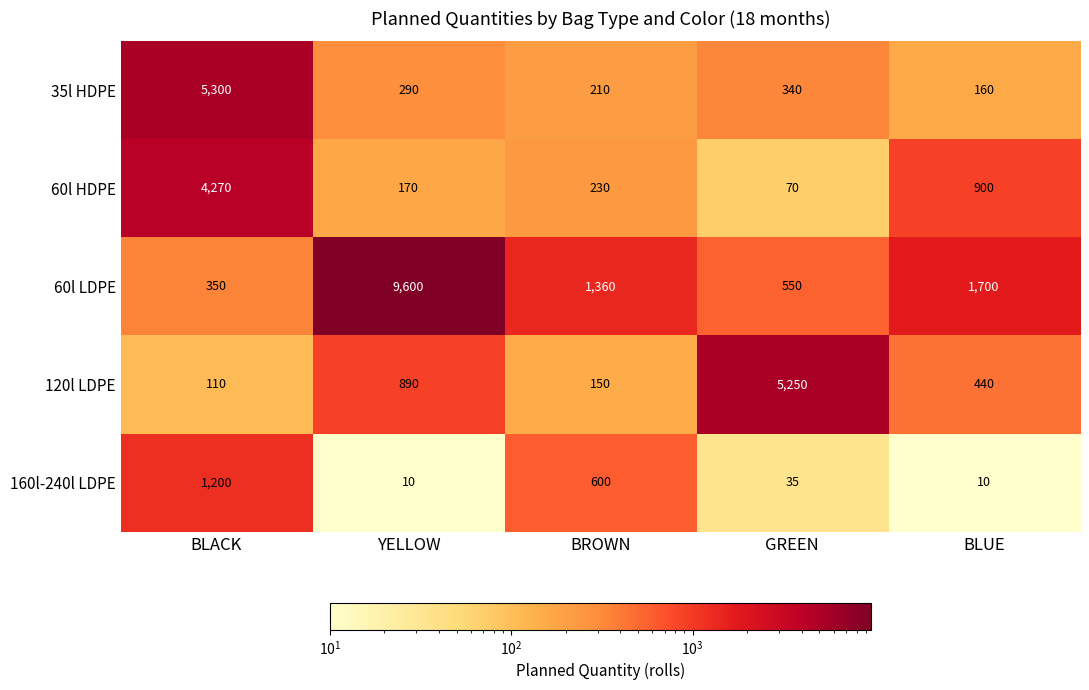

How many values in the 120l LDPE series are below 440?

2